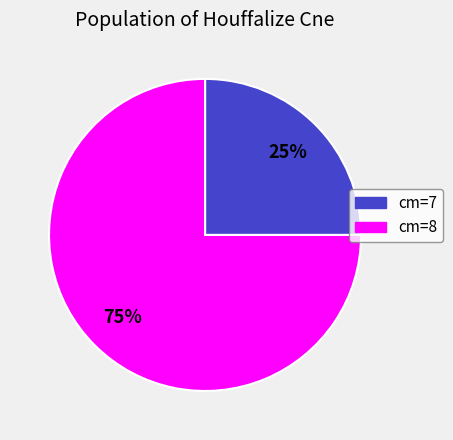

Does any single category account for the majority?

Yes